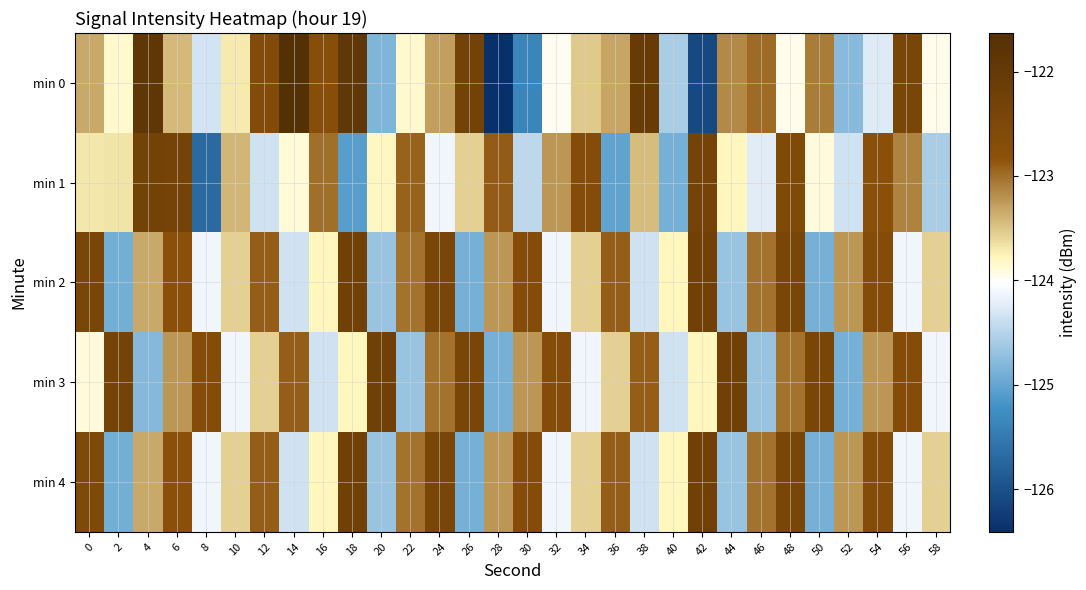

At which category is the sum across all series the highest?

48